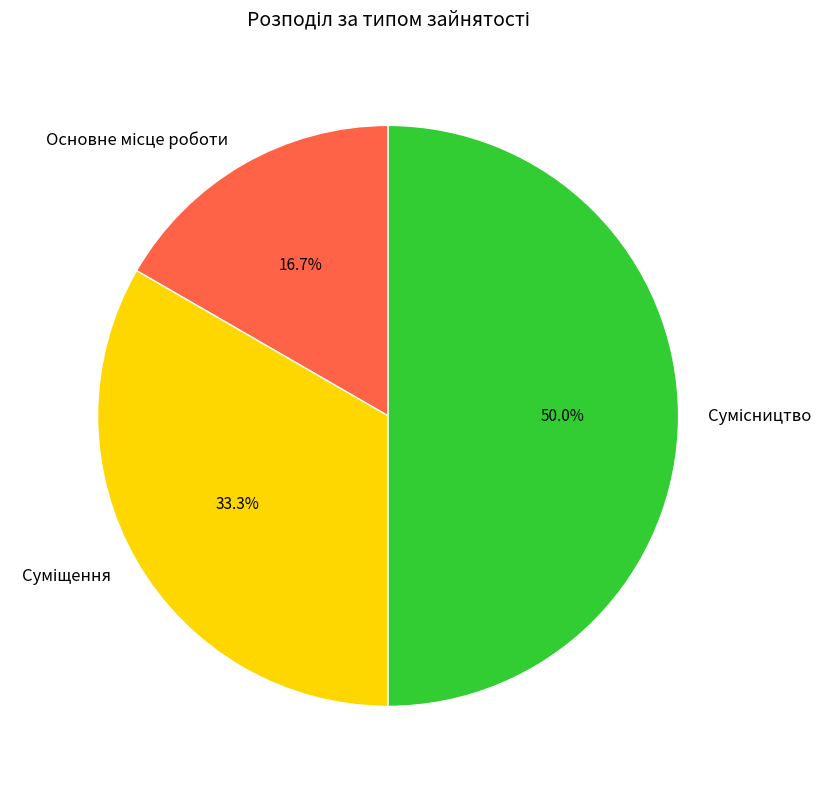

To the nearest percent, what percentage of the pie is Суміщення?

33%